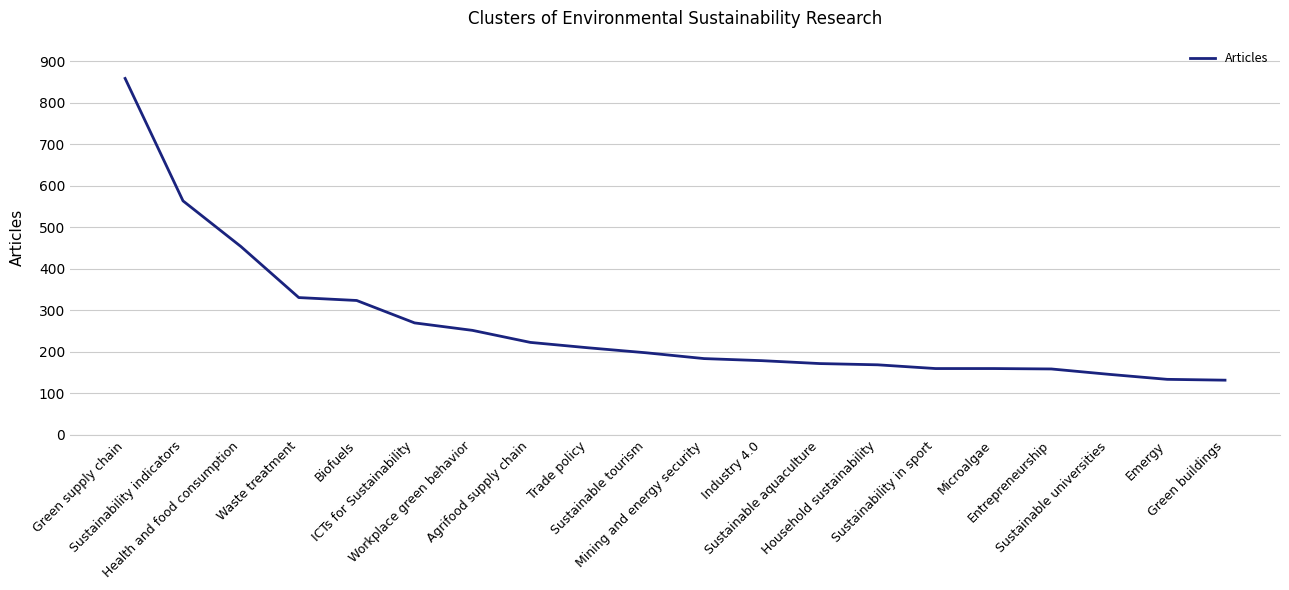

True or false: the data shows 245 at Mining and energy security.

False